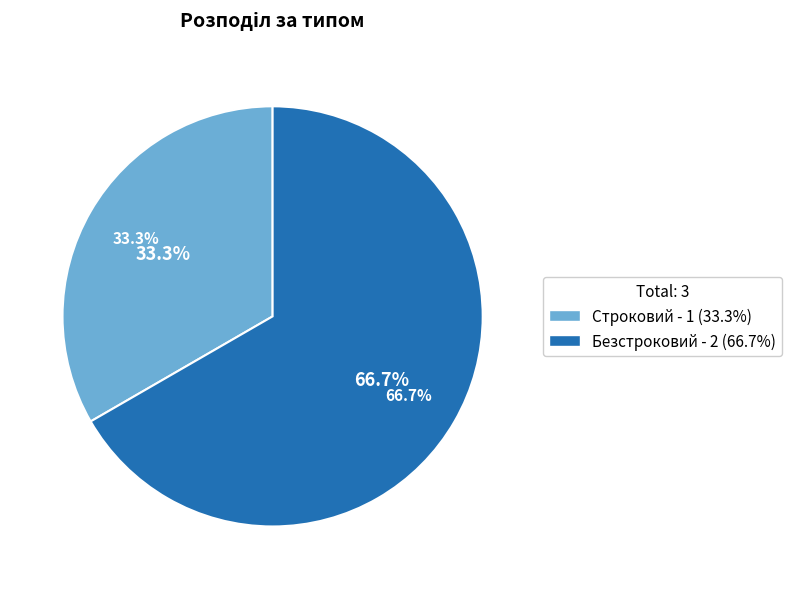

Rank the categories by value from highest to lowest.

Безстроковий, Строковий